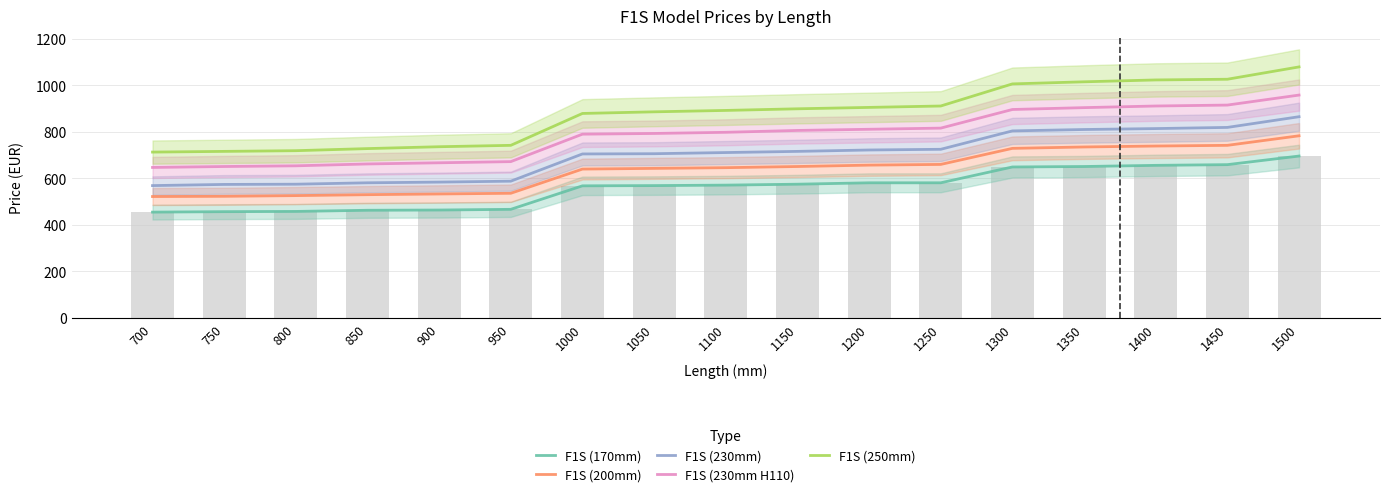

Reading left to right, extract all data points from this chart.

F1S (170mm): 455	457	458	463	464	467	568	569	571	575	581	581	649	651	656	659	696
F1S (200mm): 522	523	526	530	533	536	640	643	646	651	657	660	729	735	739	742	783
F1S (230mm): 569	574	575	581	584	588	705	706	711	716	722	725	804	810	814	819	865
F1S (230mm H110): 647	651	654	662	667	672	790	793	798	806	811	816	896	904	911	915	958
F1S (250mm): 713	716	719	728	736	742	879	886	892	899	905	911	1006	1015	1023	1026	1079